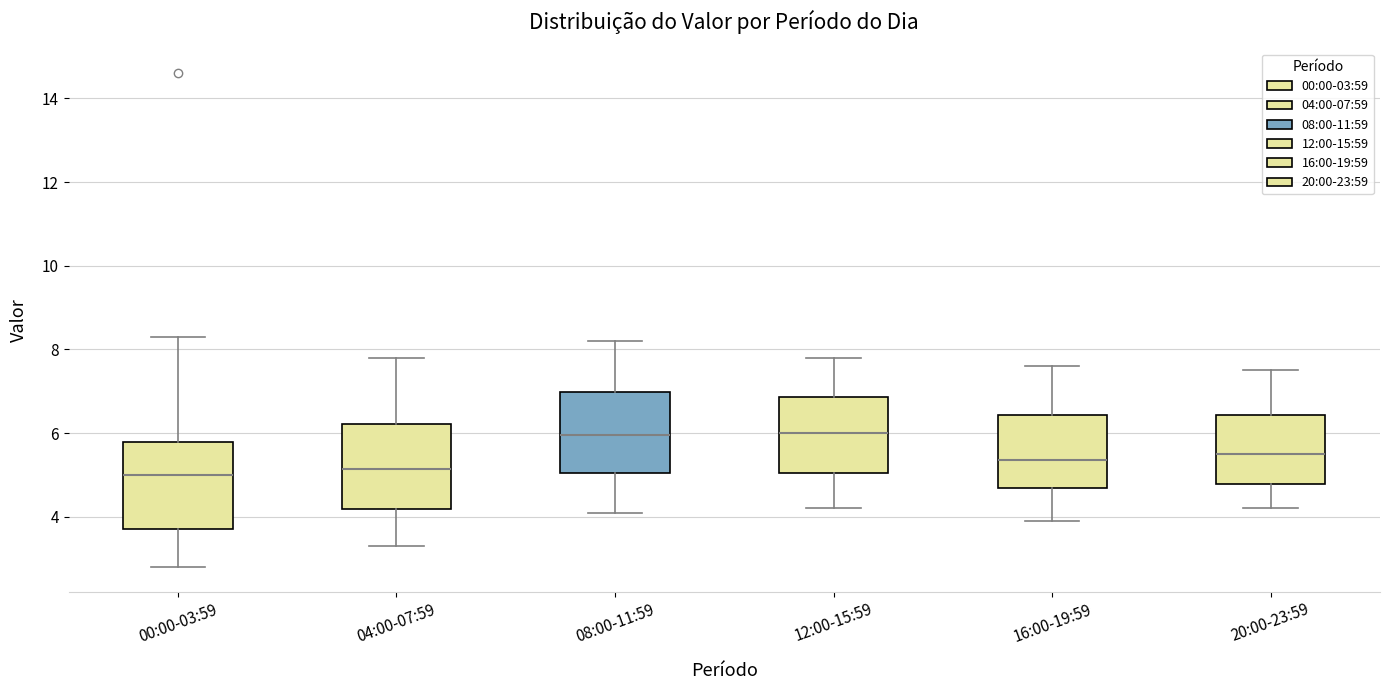

Reading left to right, read every box against the y-axis: the position of its median line, the range the box covers, and the ends of its whiskers. The values are not printed on the chart, so give them approximately, as read against the axis.

00:00-03:59: median 5.0, box 3.8 to 5.8, whiskers 2.8 to 8.4
04:00-07:59: median 5.2, box 4.2 to 6.2, whiskers 3.4 to 7.8
08:00-11:59: median 6.0, box 5.0 to 7.0, whiskers 4.2 to 8.2
12:00-15:59: median 6.0, box 5.0 to 6.8, whiskers 4.2 to 7.8
16:00-19:59: median 5.4, box 4.6 to 6.4, whiskers 4.0 to 7.6
20:00-23:59: median 5.6, box 4.8 to 6.4, whiskers 4.2 to 7.6